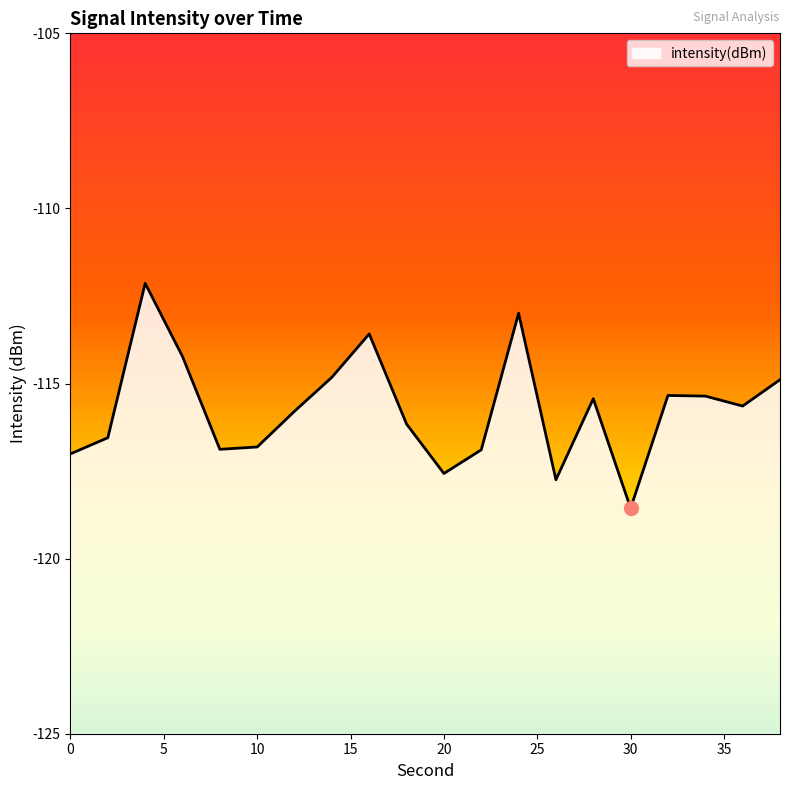

The chart shows a value of -113.6 at 16. True or false?

True